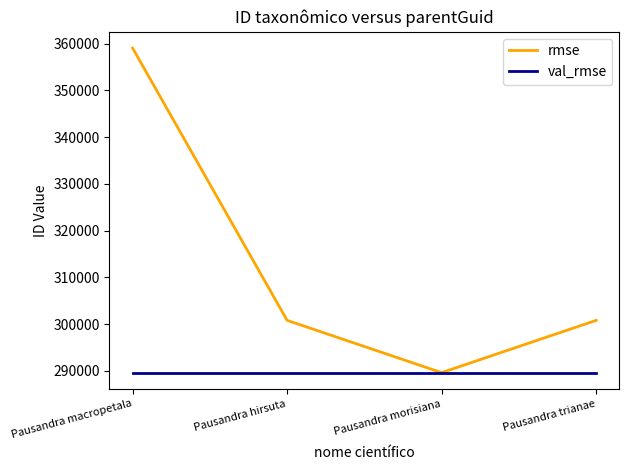

At which category is the sum across all series the highest?

Pausandra macropetala